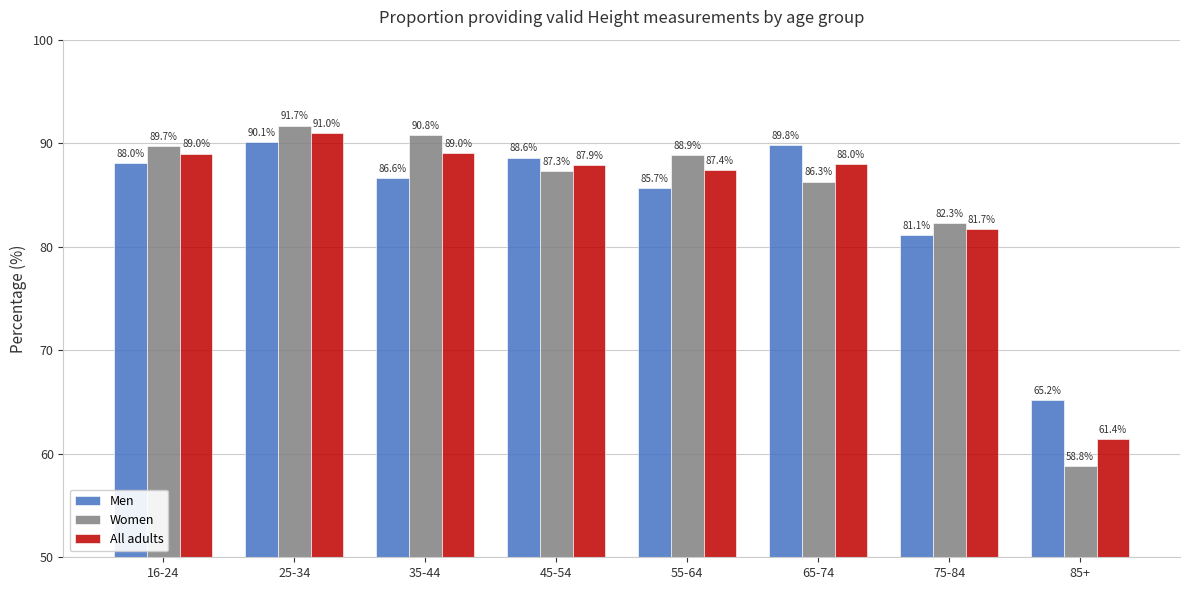

List the series in order of their peak value, highest first.

Women, All adults, Men